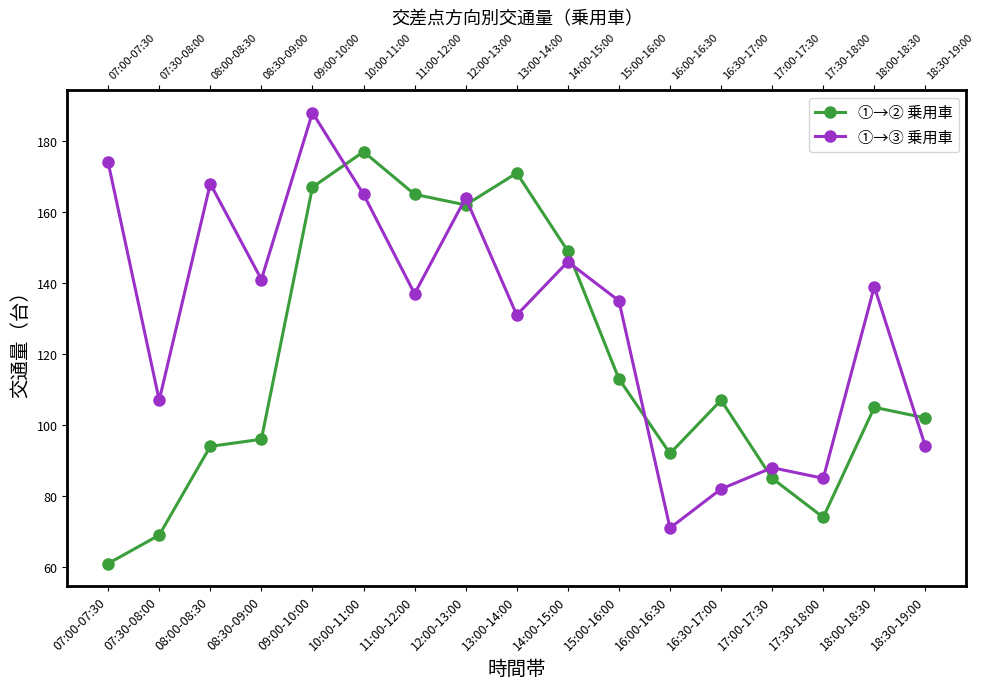

How many data points in ①→② 乗用車 are above 105?

8